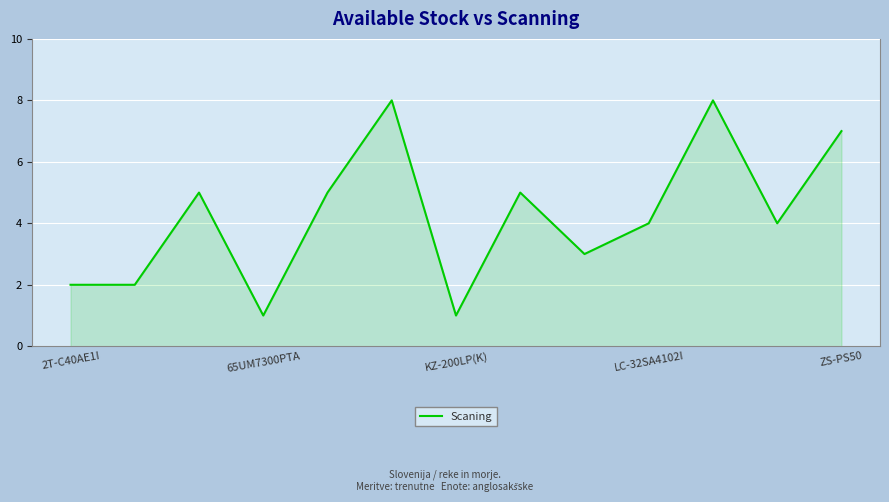

Count the number of categories in the chart.

13